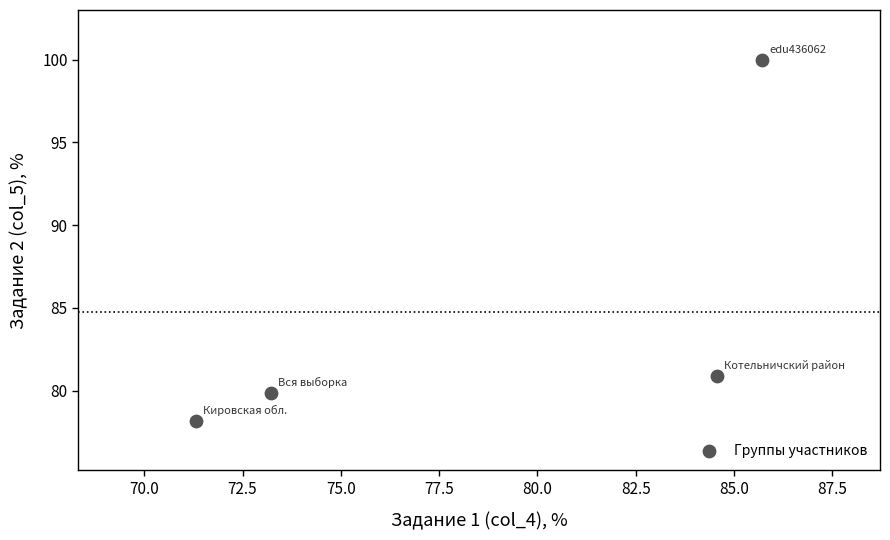

What is the range of X values (max minus min)?

14.4